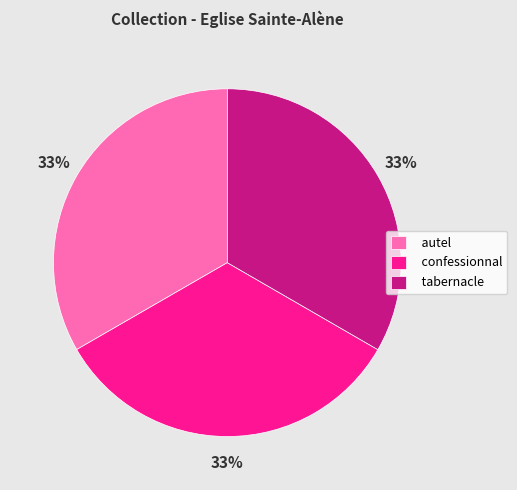

Is there a majority slice in this chart?

No